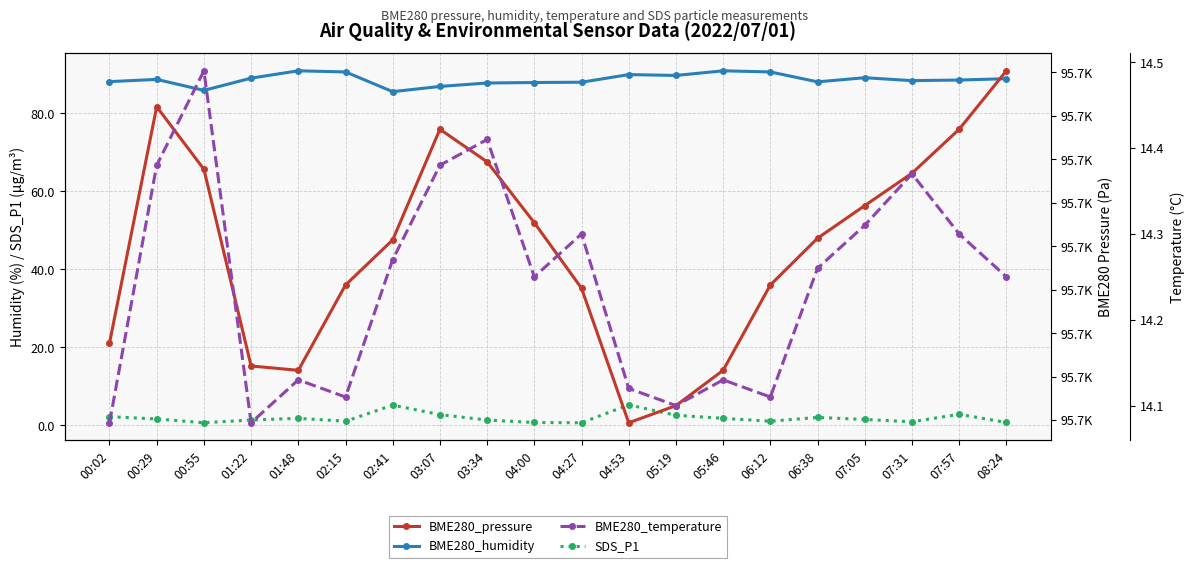

Which category has the highest value in the BME280_temperature series?

00:55